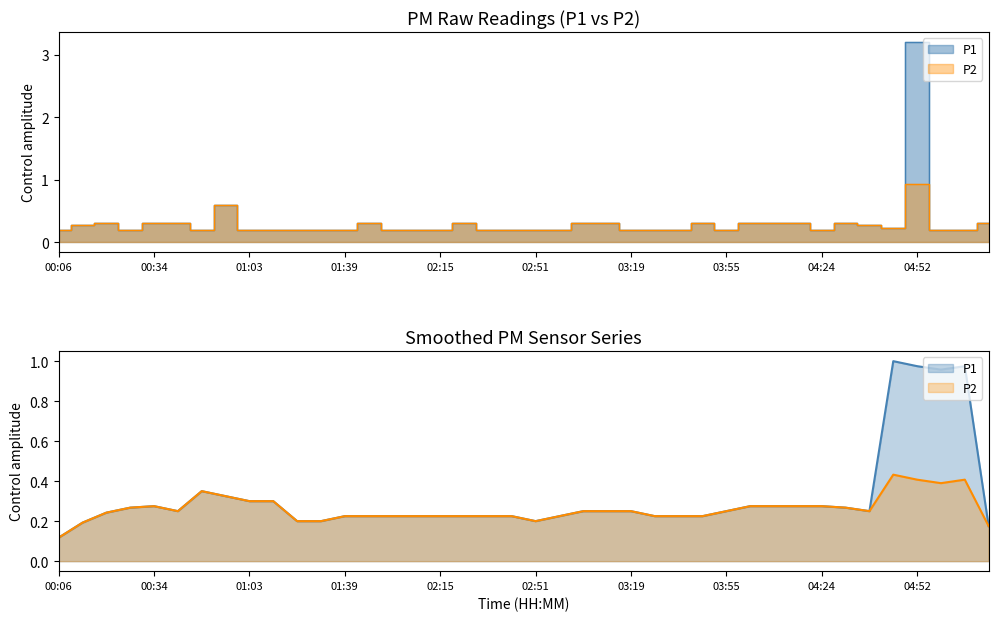

The P2 series shows 0.3 at 03:12. True or false?

True